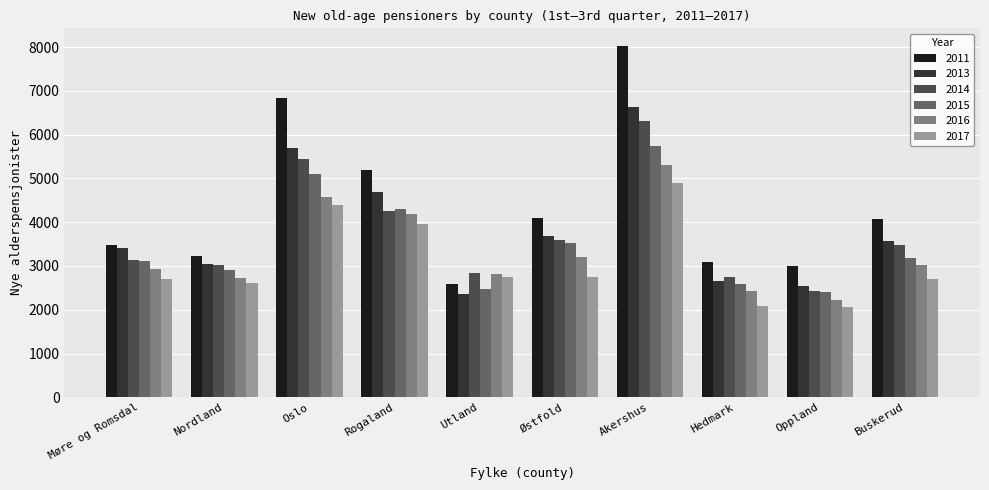

Where does the 2015 series first go above 3176?

Oslo